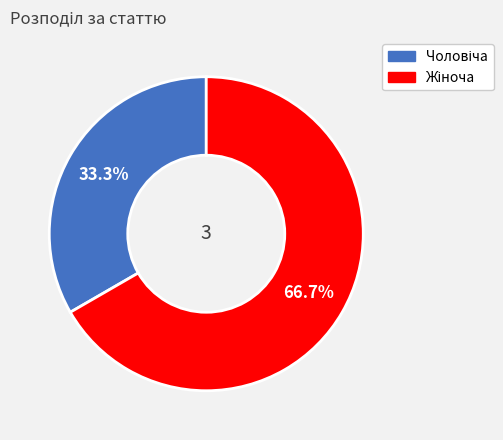

Is there a majority slice in this chart?

Yes